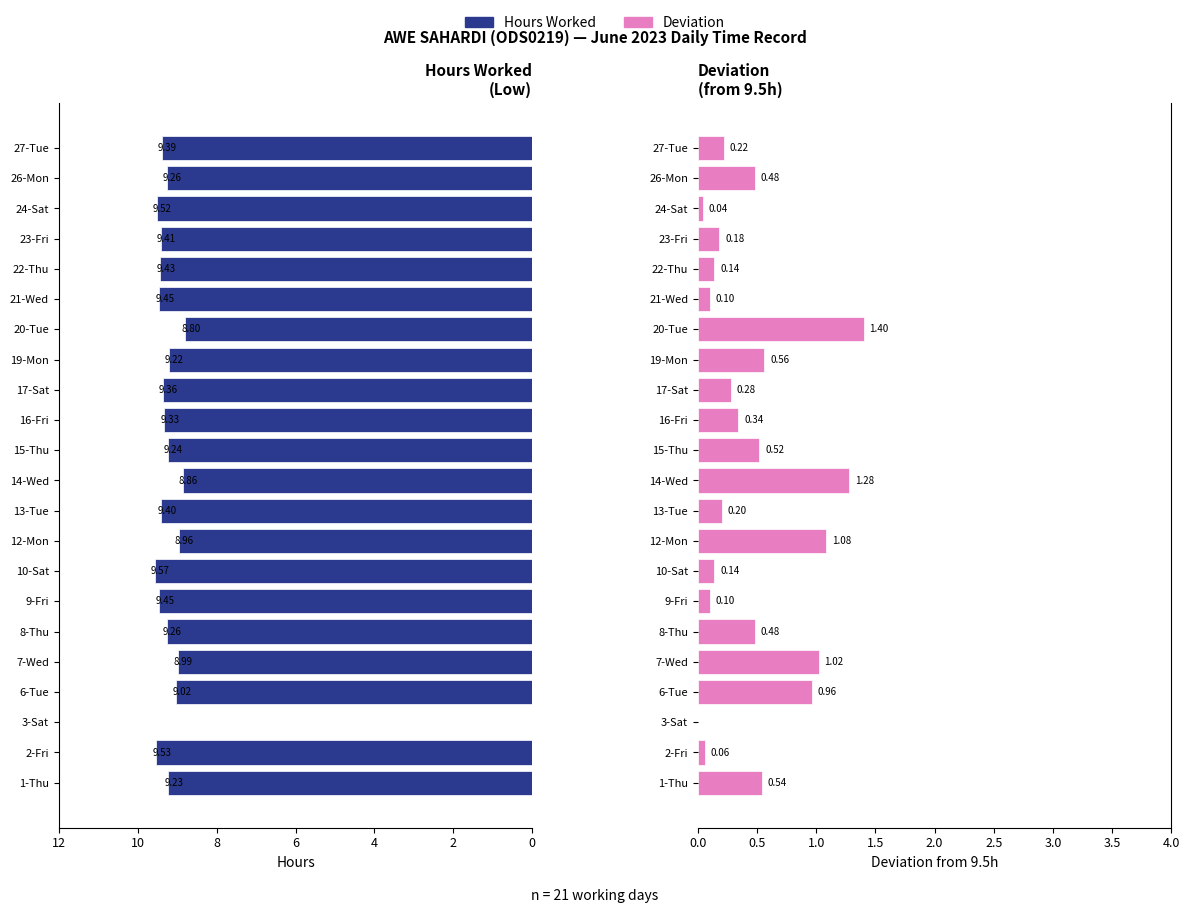

What is the average value of the Deviation series?

0.5